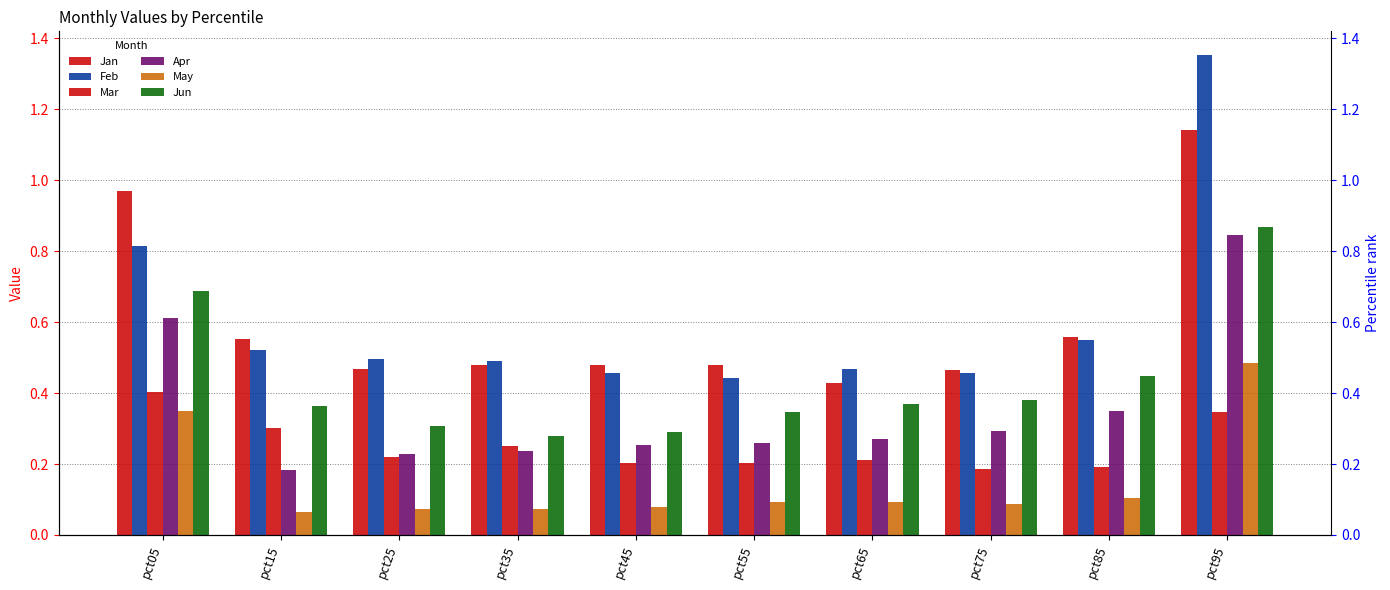

Is the value of Mar at pct25 greater than the value of May at pct45?

Yes